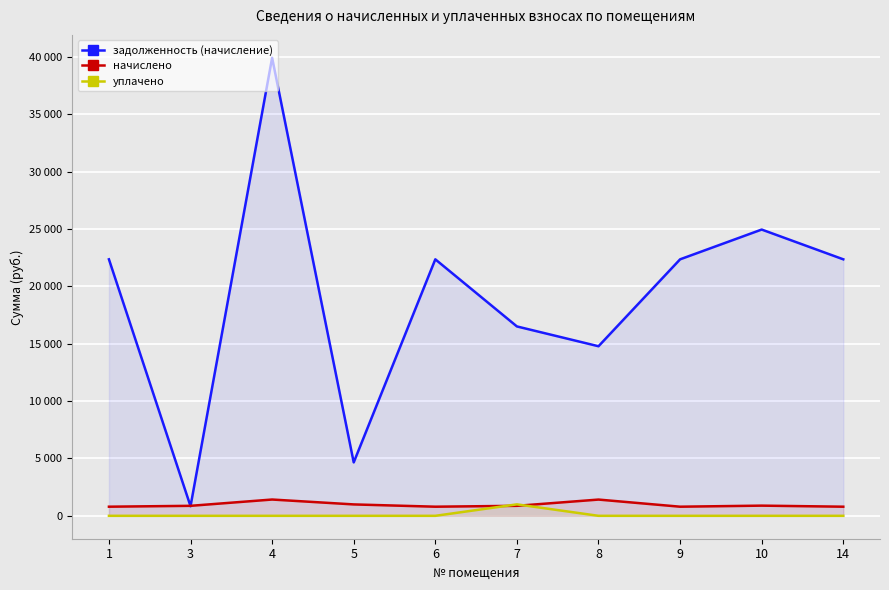

True or false: уплачено and задолженность (начисление) cross at least once.

False